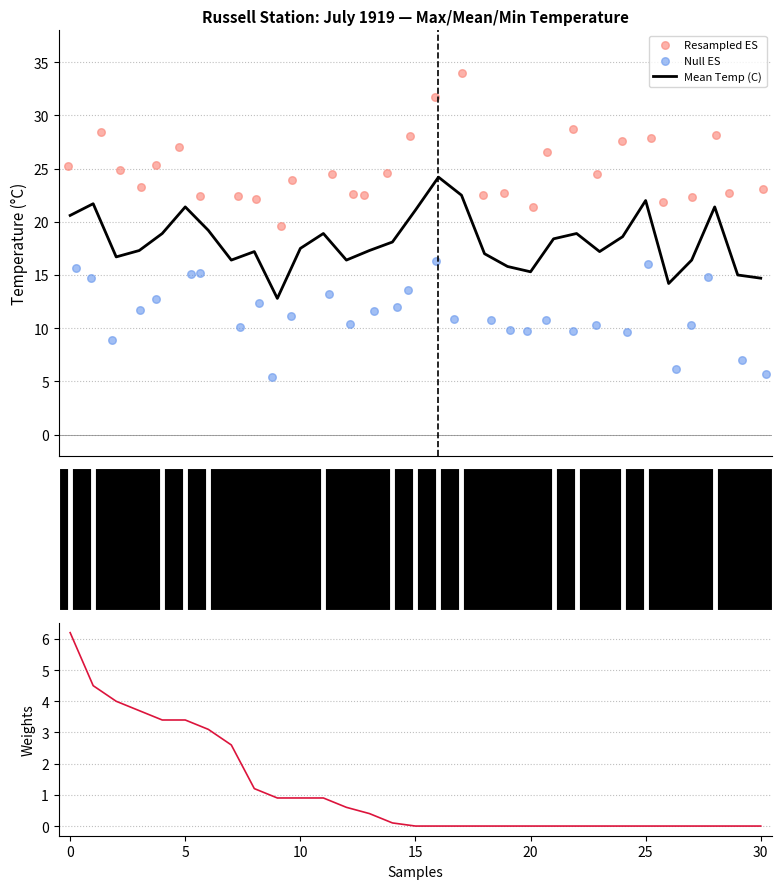

Which series has the largest Y range (max minus min)?

Resampled ES